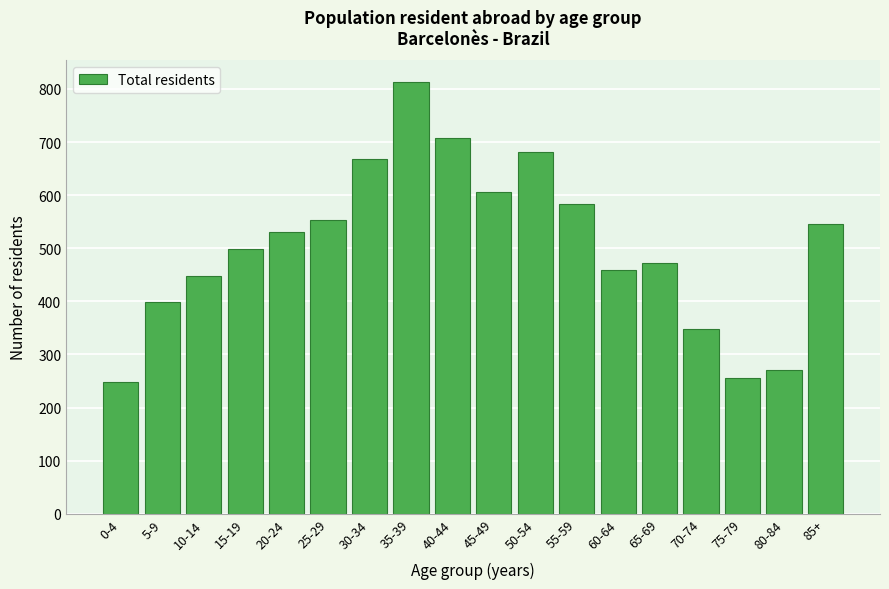

Reading left to right, list all the values displayed in this chart.

249	399	448	499	530	554	668	813	707	605	681	584	459	472	348	256	271	546